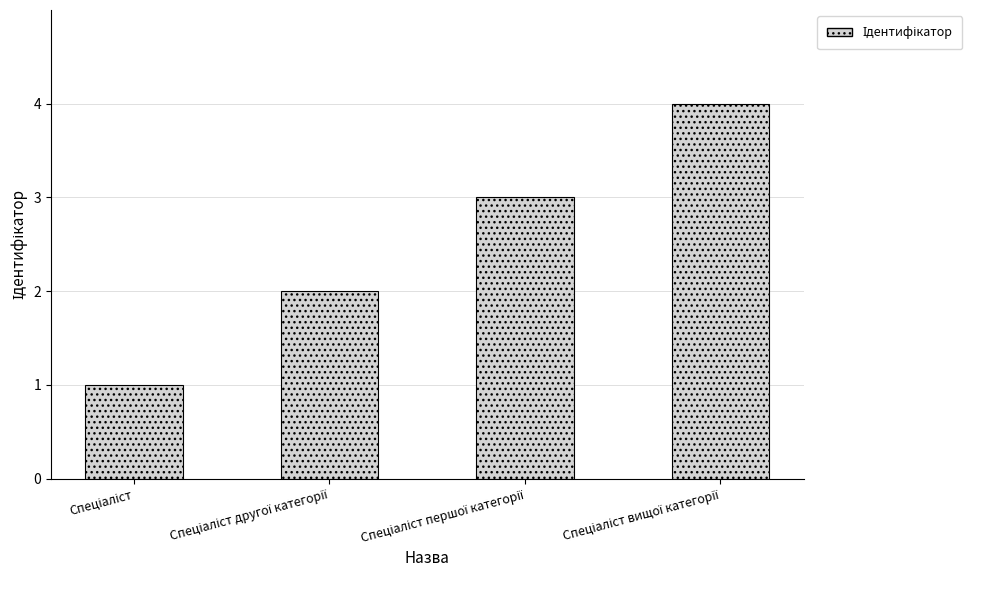

What is the difference between the maximum and minimum values?

3